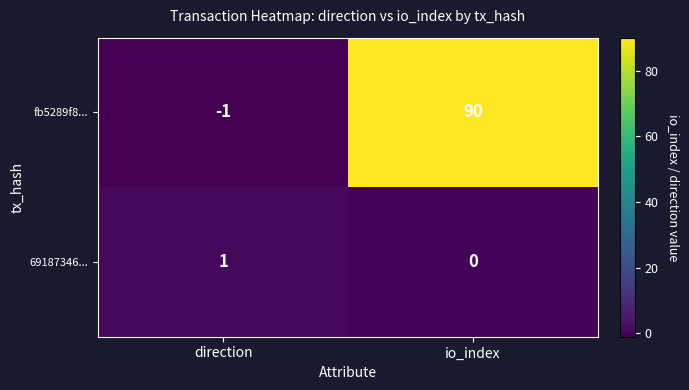

What is the sum of the fb5289f8... values at direction and io_index?

89